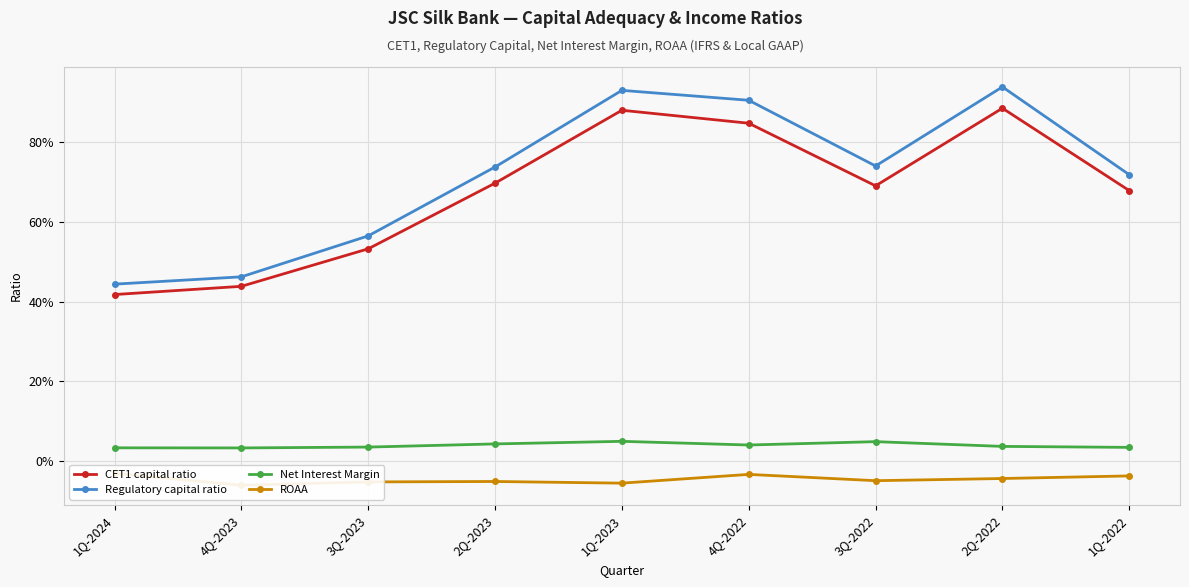

How many lines are shown in the chart?

4